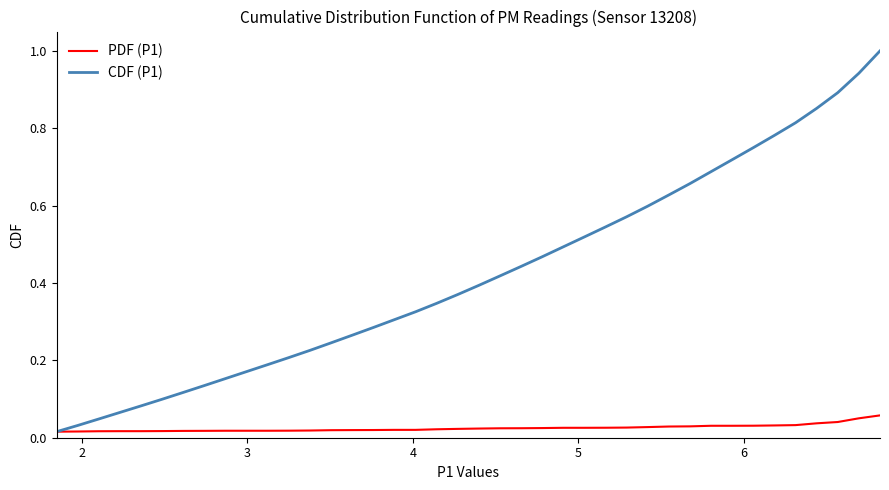

Which series has the widest spread of values?

CDF (P1)